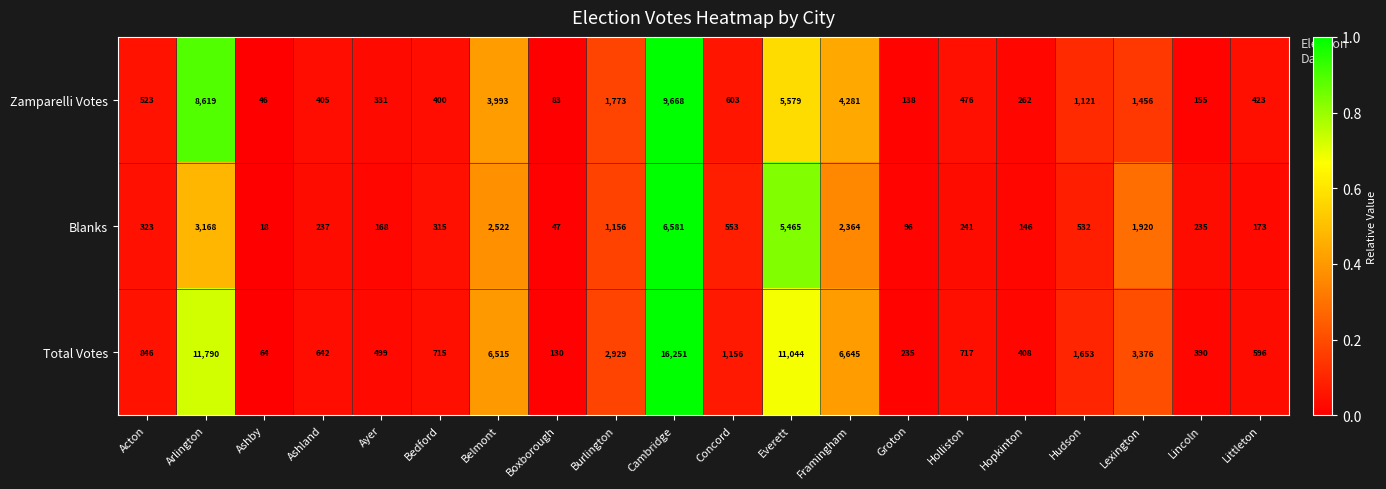

Is it true that Zamparelli Votes equals 1773 at Burlington?

True